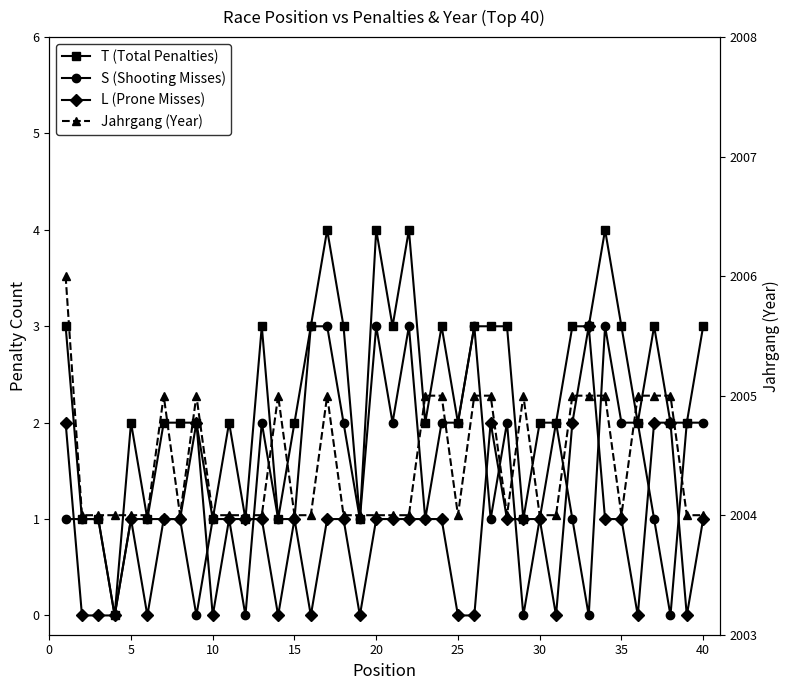

What is the approximate value of L (Prone Misses) at 30?

1